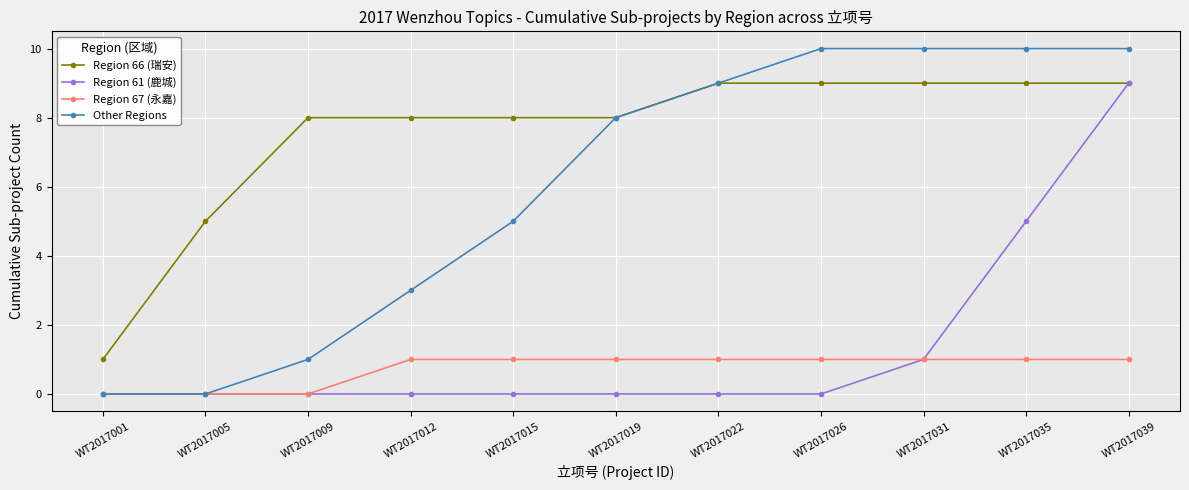

The Other Regions series shows 10 at WT2017035. True or false?

True